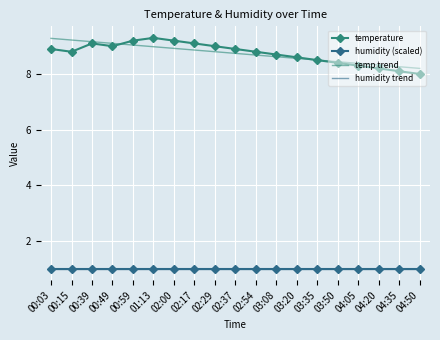

At how many categories does at least one series exceed 5?

19